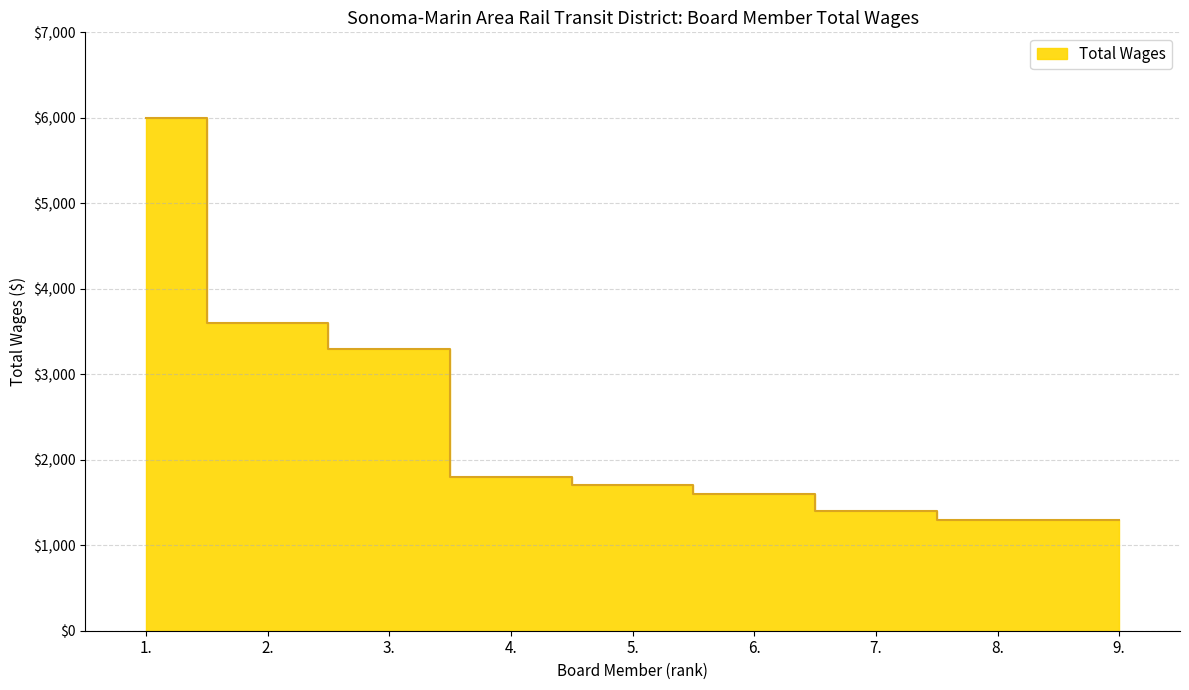

What is the change in value from 4. to 9.?

-500